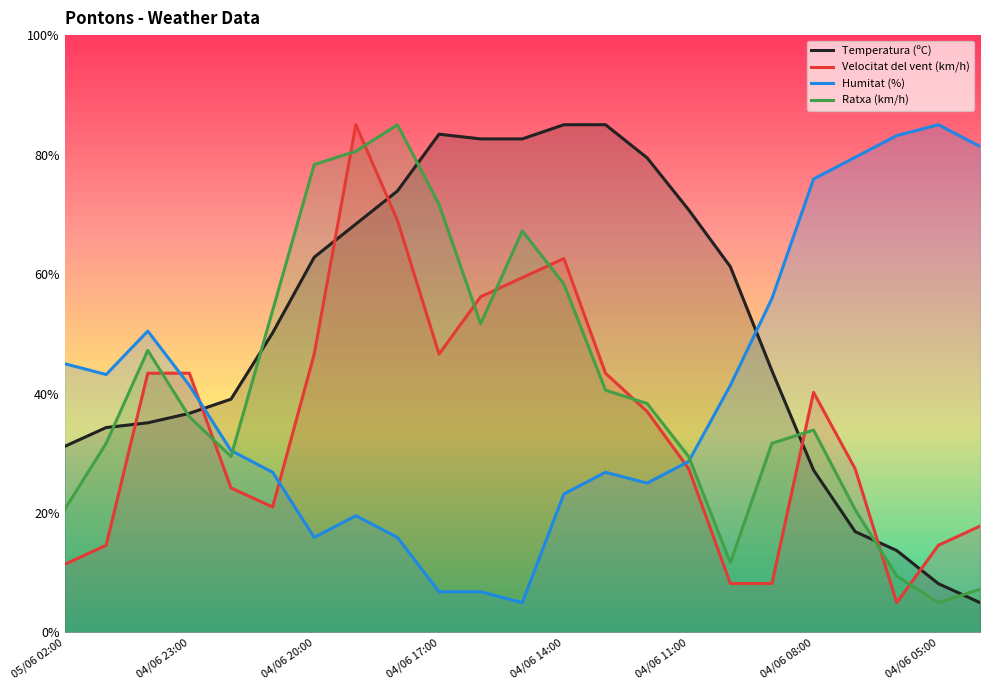

Is it true that Ratxa (km/h) equals 8.3 at 04/06 05:00?

False